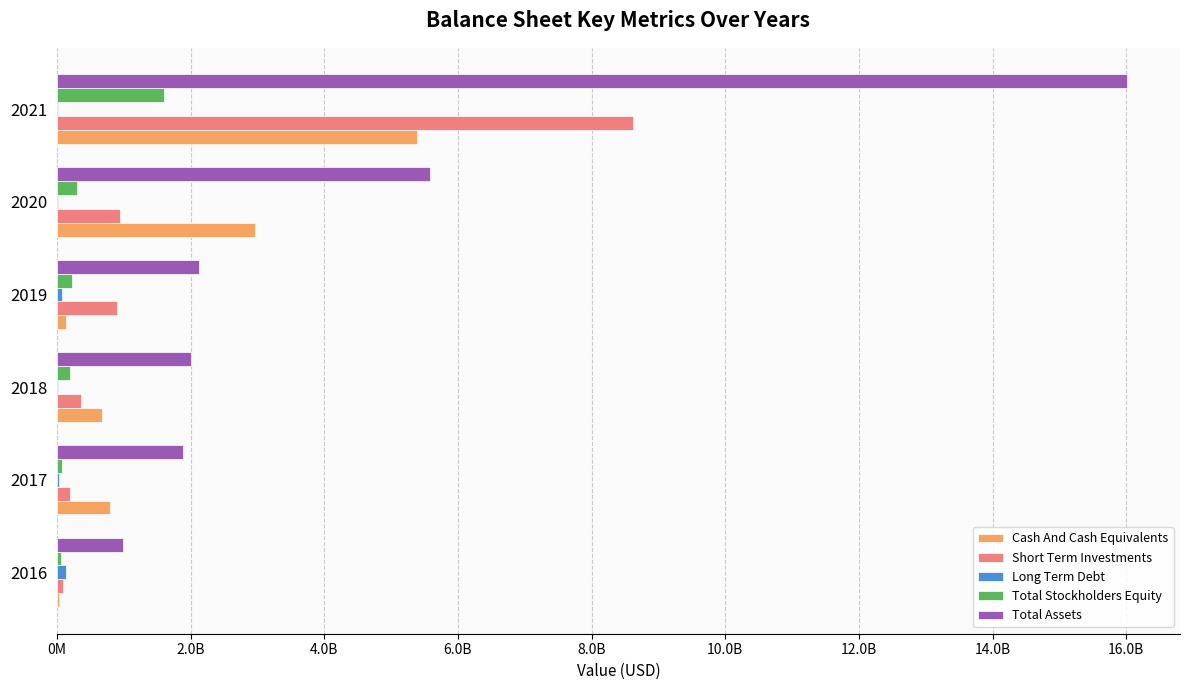

Reading left to right, transcribe all the data shown in this chart.

Cash And Cash Equivalents: 34649000	797668000	674420000	133604000	2962087000	5387946000
Short Term Investments: 89050000	191802000	357178000	897766000	939015000	8625259000
Long Term Debt: 137917000	36788000	20659000	73411000	15831000	15845000
Total Stockholders Equity: 65807000	73800000	191246000	231036000	294299000	1608836000
Total Assets: 981068000	1891948000	2004318000	2128127000	5586235000	16005495000